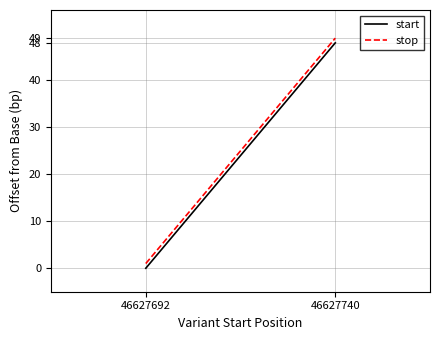

Is the value of stop at 46627740 greater than the value of start at 46627692?

Yes